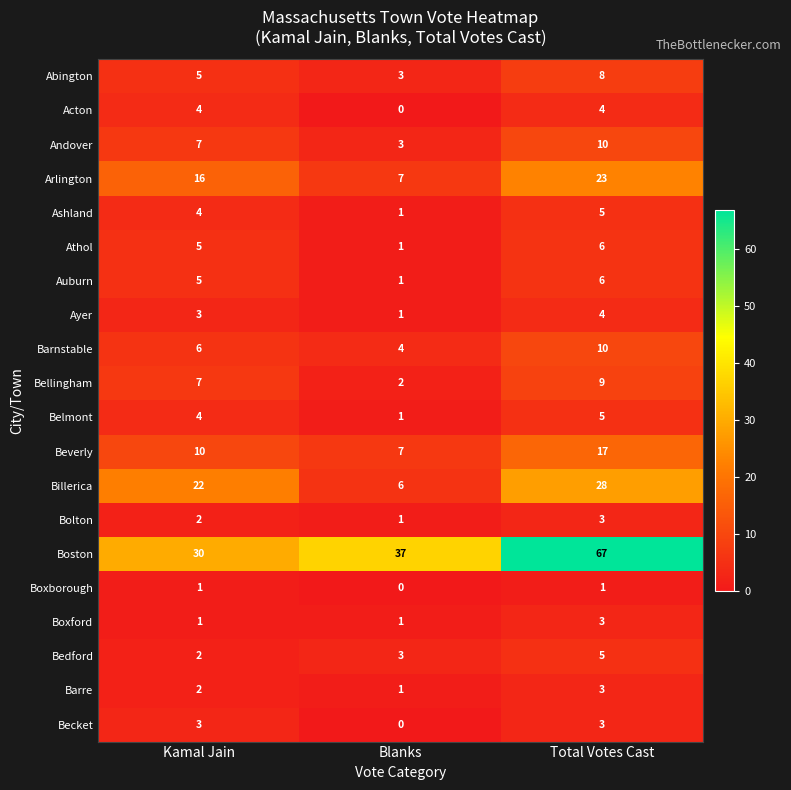

What is the maximum value shown in the chart?

67